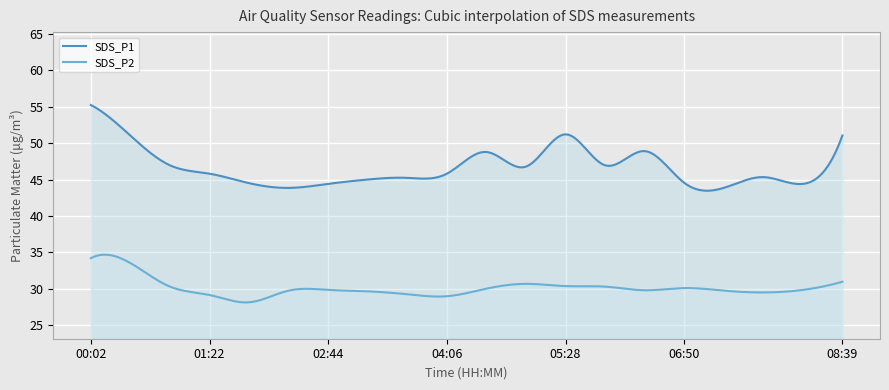

Where does the SDS_P2 series first go above 29?

00:02